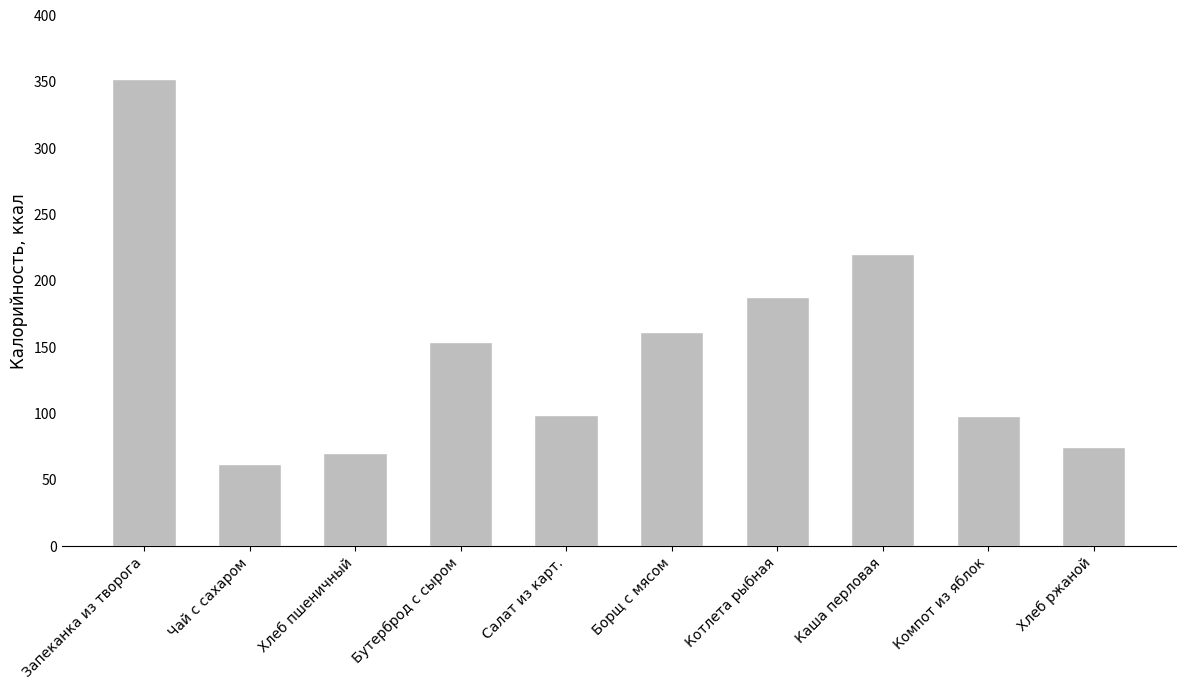

Are the bars grouped side by side (vs. stacked)?

No